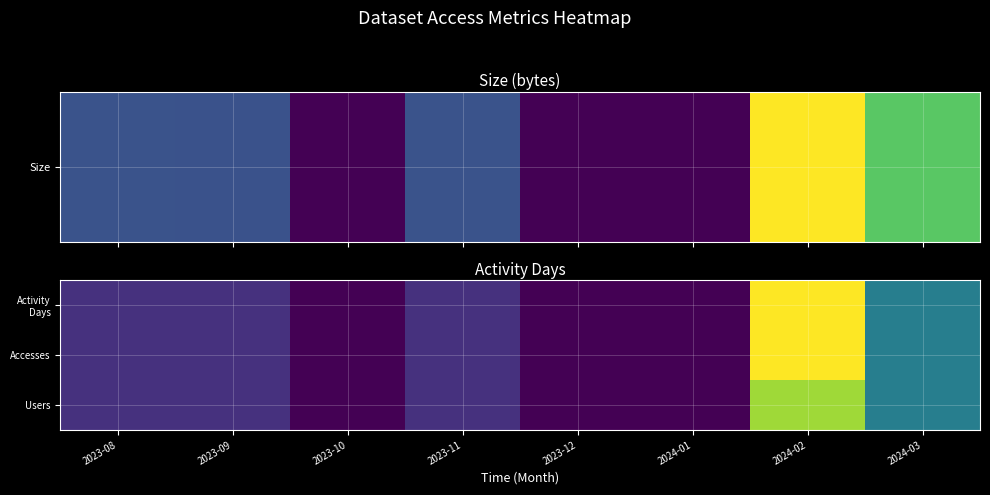

List the series in order of their peak value, lowest first.

Users, Activity Days, Accesses